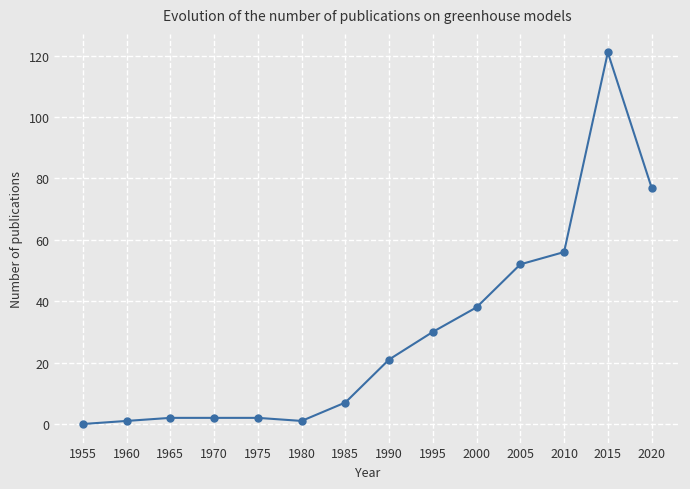

How many distinct data groups are displayed?

1